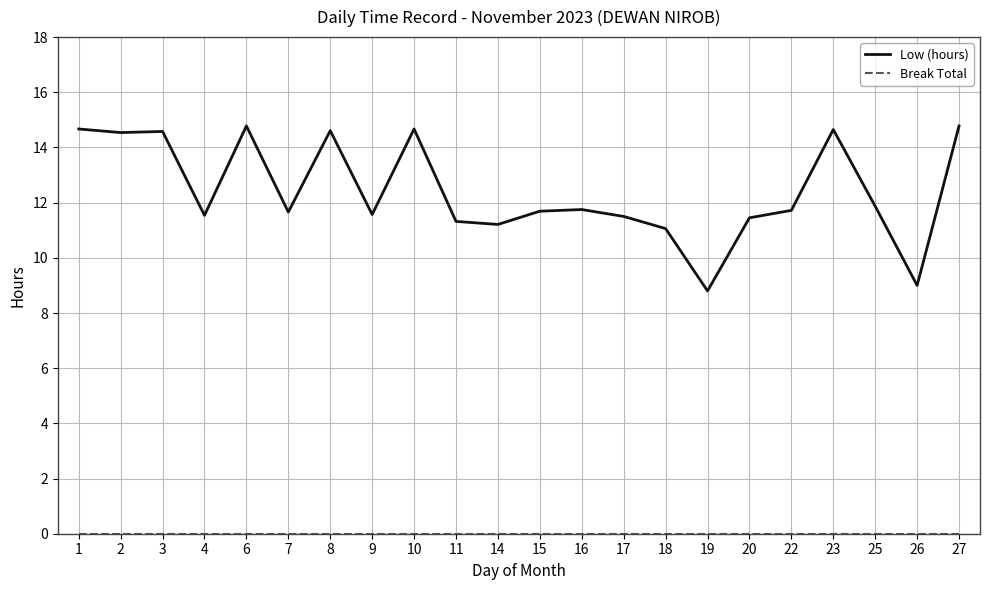

Is it true that Low (hours) equals 11.7 at 7?

True